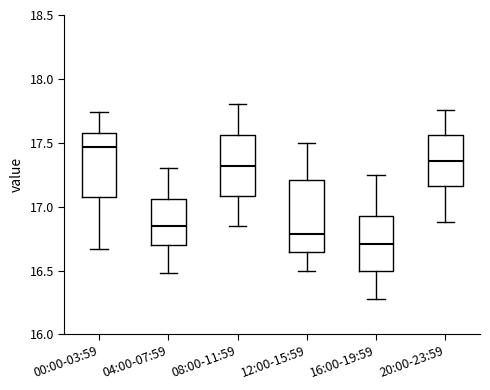

Which box is the tallest, from its lower edge to its upper edge?

12:00-15:59